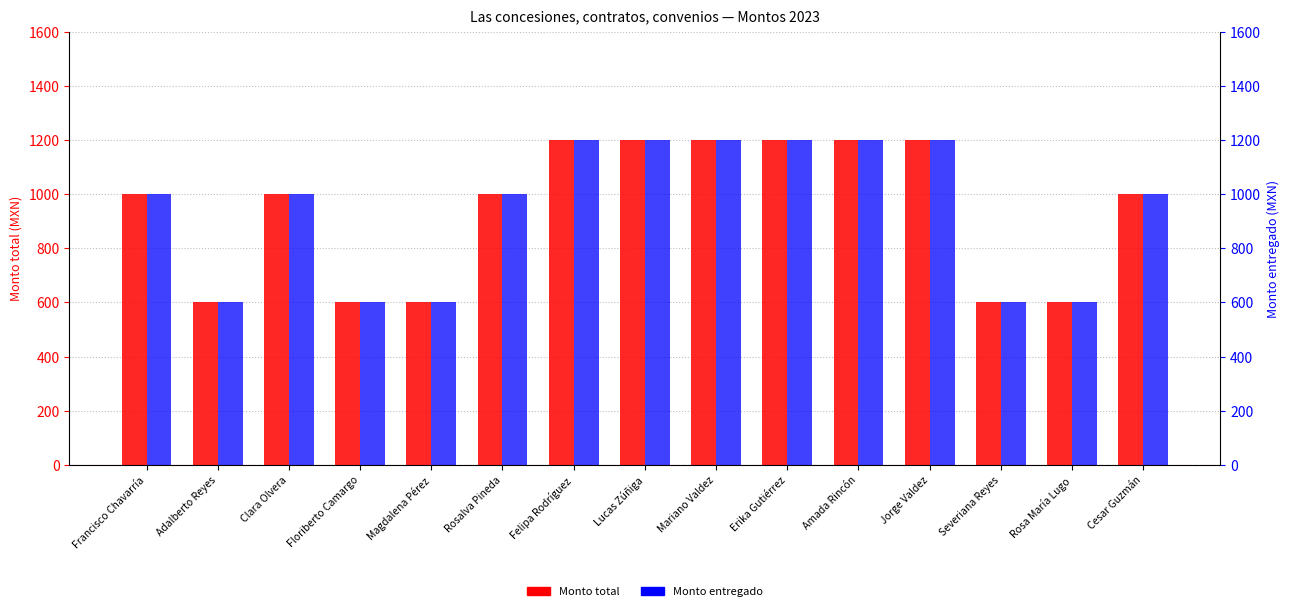

The Monto entregado series shows 1200 at Lucas Zúñiga. True or false?

True